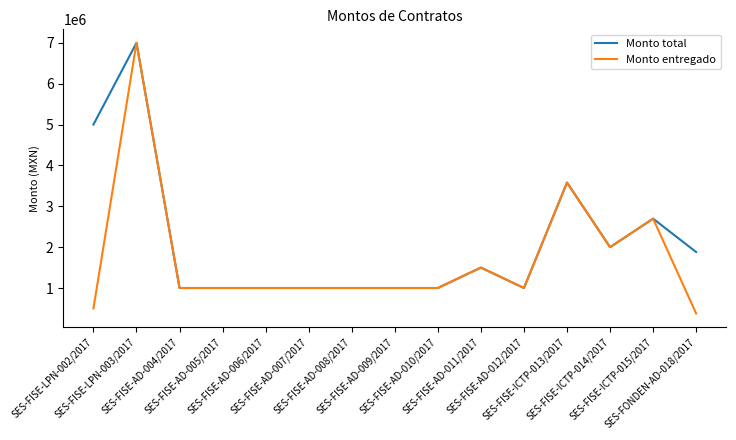

List the series in order of their overall mean, lowest first.

Monto entregado, Monto total